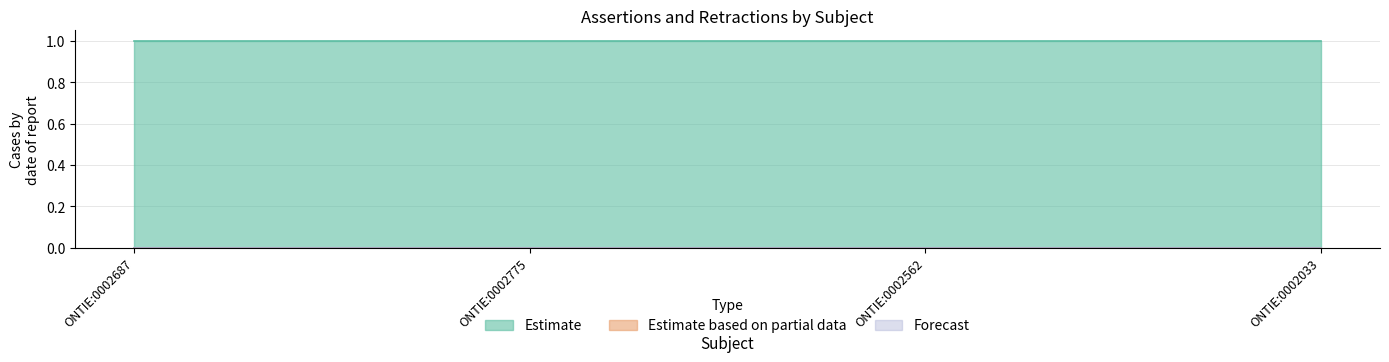

Rank the series by their maximum value, from lowest to highest.

Estimate based on partial data, Forecast, Estimate